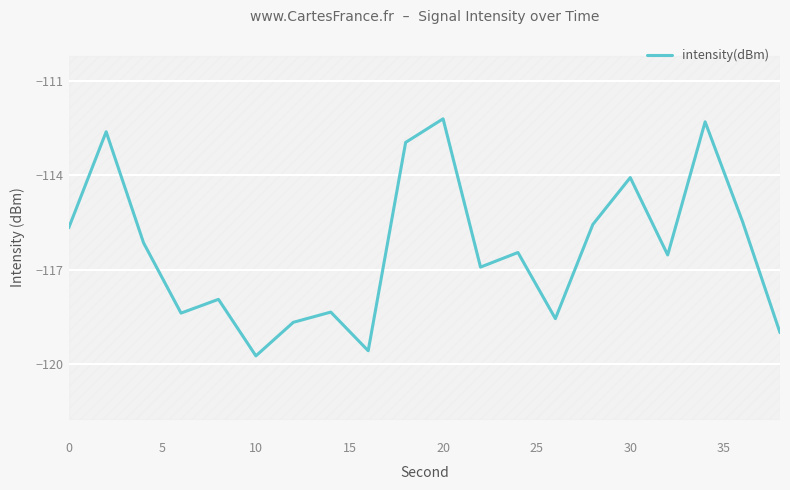

True or false: there are more than 0 points higher than both neighbors.

True